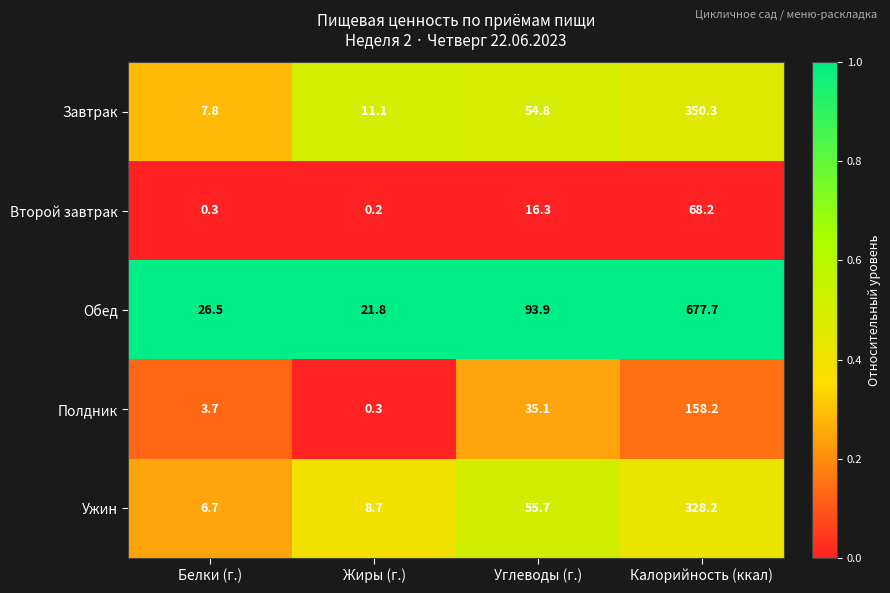

Rank the series at Углеводы (г.) from lowest to highest value.

Второй завтрак, Полдник, Завтрак, Ужин, Обед